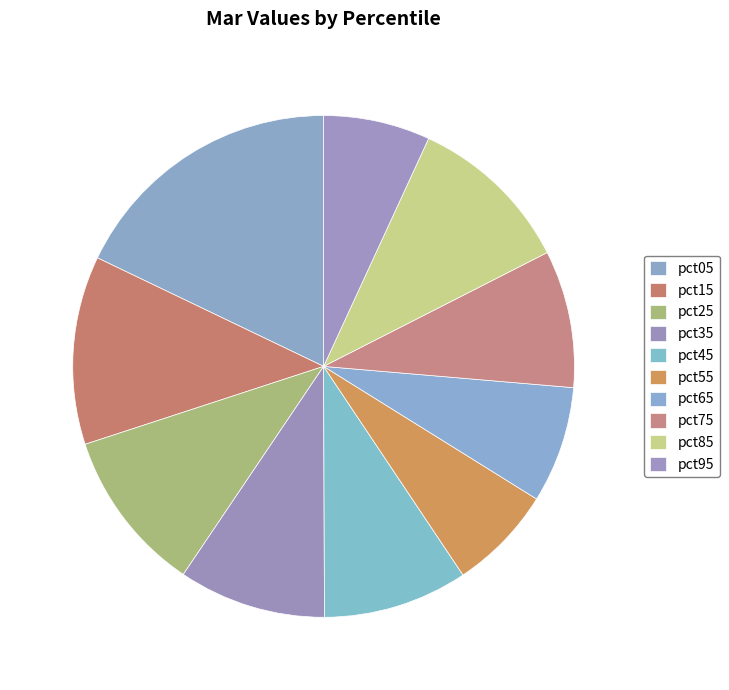

Which slice is the largest?

pct05